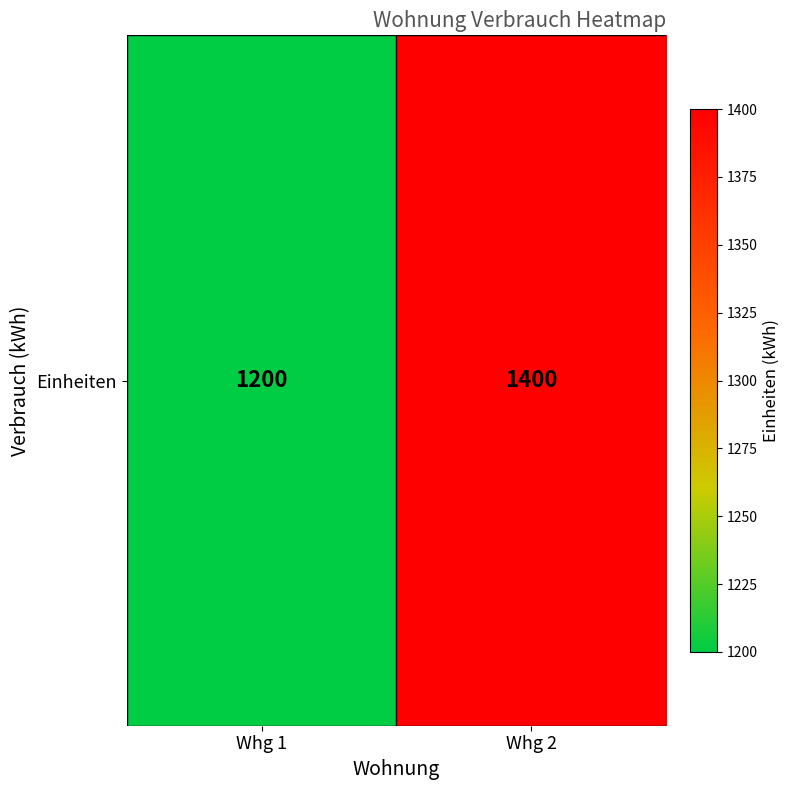

Reading left to right, what are all the values shown in this chart?

Whg 1=1200	Whg 2=1400